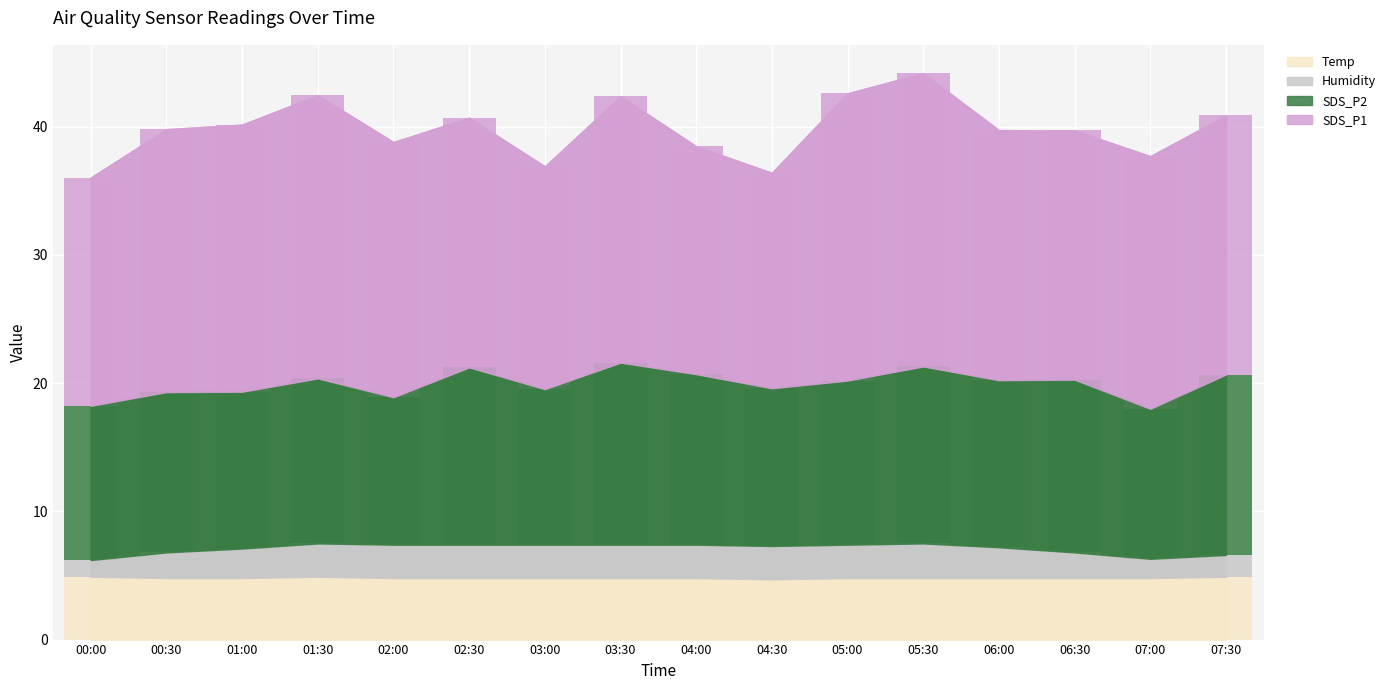

List the labels in order of value, smallest first.

04:30, 00:30, 01:00, 02:00, 02:30, 03:00, 03:30, 04:00, 05:00, 05:30, 06:00, 06:30, 07:00, 00:00, 01:30, 07:30